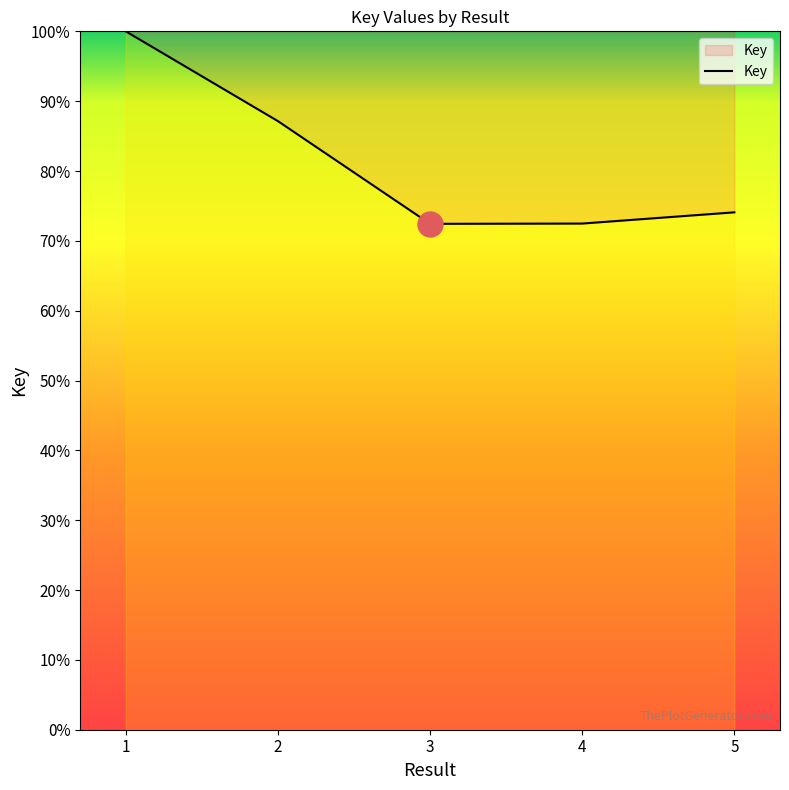

What is the difference between the values at 1 and 2?

12.9